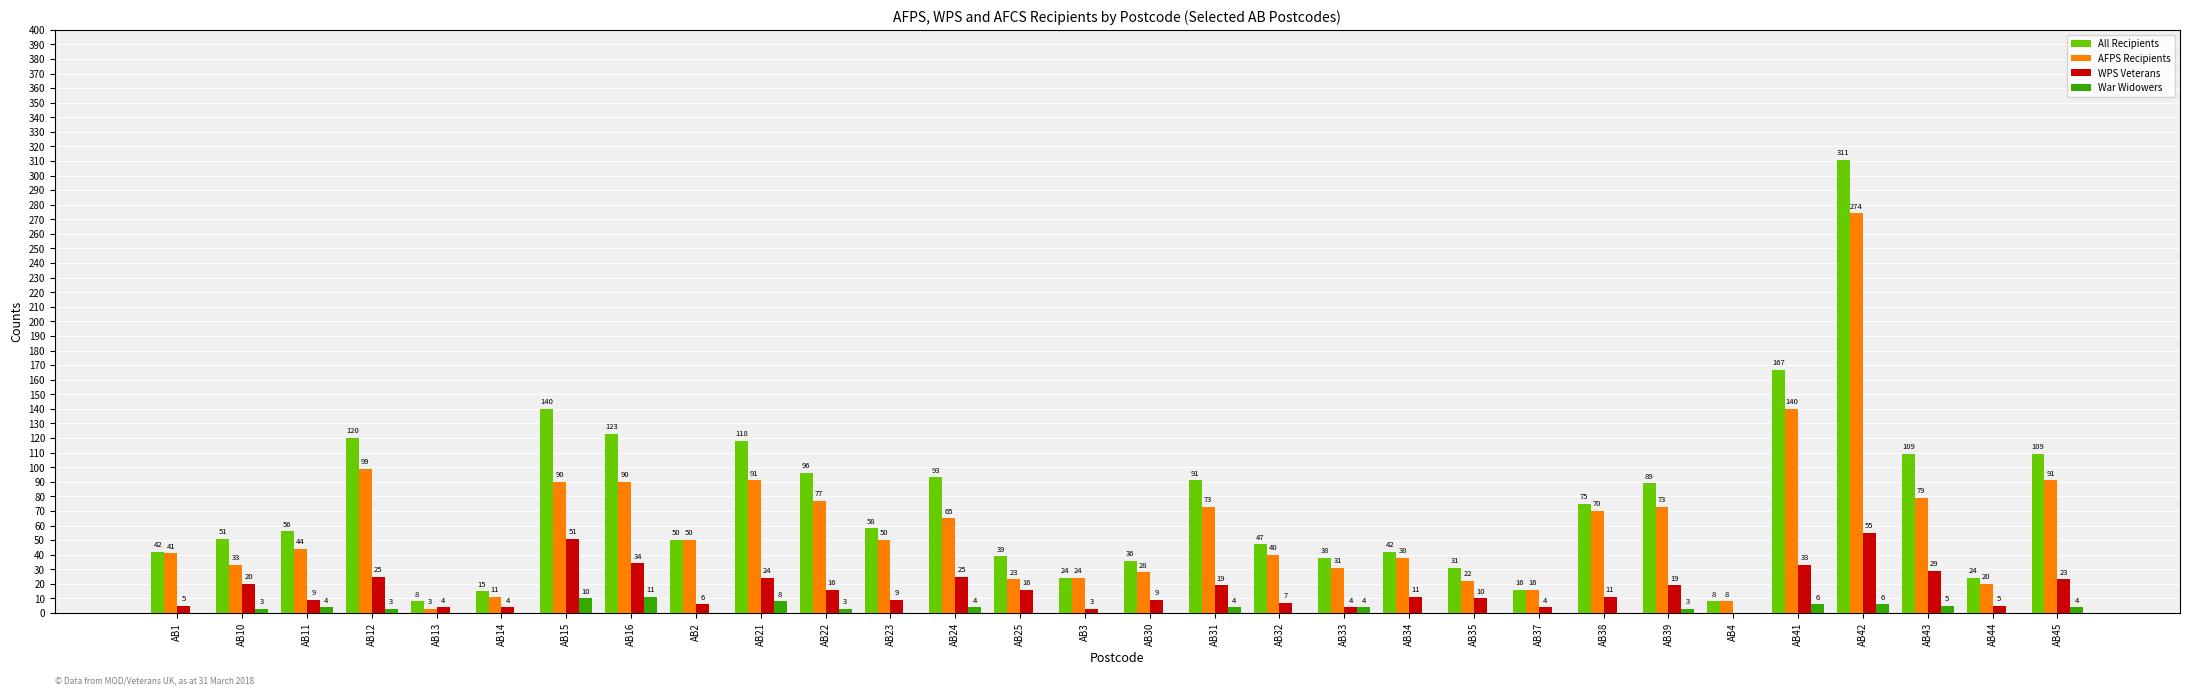

Reading left to right, list all the values displayed in this chart.

All Recipients: AB1=42	AB10=51	AB11=56	AB12=120	AB13=8	AB14=15	AB15=140	AB16=123	AB2=50	AB21=118	AB22=96	AB23=58	AB24=93	AB25=39	AB3=24	AB30=36	AB31=91	AB32=47	AB33=38	AB34=42	AB35=31	AB37=16	AB38=75	AB39=89	AB4=8	AB41=167	AB42=311	AB43=109	AB44=24	AB45=109
AFPS Recipients: AB1=41	AB10=33	AB11=44	AB12=99	AB13=3	AB14=11	AB15=90	AB16=90	AB2=50	AB21=91	AB22=77	AB23=50	AB24=65	AB25=23	AB3=24	AB30=28	AB31=73	AB32=40	AB33=31	AB34=38	AB35=22	AB37=16	AB38=70	AB39=73	AB4=8	AB41=140	AB42=274	AB43=79	AB44=20	AB45=91
WPS Veterans: AB1=5	AB10=20	AB11=9	AB12=25	AB13=4	AB14=4	AB15=51	AB16=34	AB2=6	AB21=24	AB22=16	AB23=9	AB24=25	AB25=16	AB3=3	AB30=9	AB31=19	AB32=7	AB33=4	AB34=11	AB35=10	AB37=4	AB38=11	AB39=19	AB4=0	AB41=33	AB42=55	AB43=29	AB44=5	AB45=23
War Widowers: AB1=0	AB10=3	AB11=4	AB12=3	AB13=0	AB14=0	AB15=10	AB16=11	AB2=0	AB21=8	AB22=3	AB23=0	AB24=4	AB25=0	AB3=0	AB30=0	AB31=4	AB32=0	AB33=4	AB34=0	AB35=0	AB37=0	AB38=0	AB39=3	AB4=0	AB41=6	AB42=6	AB43=5	AB44=0	AB45=4